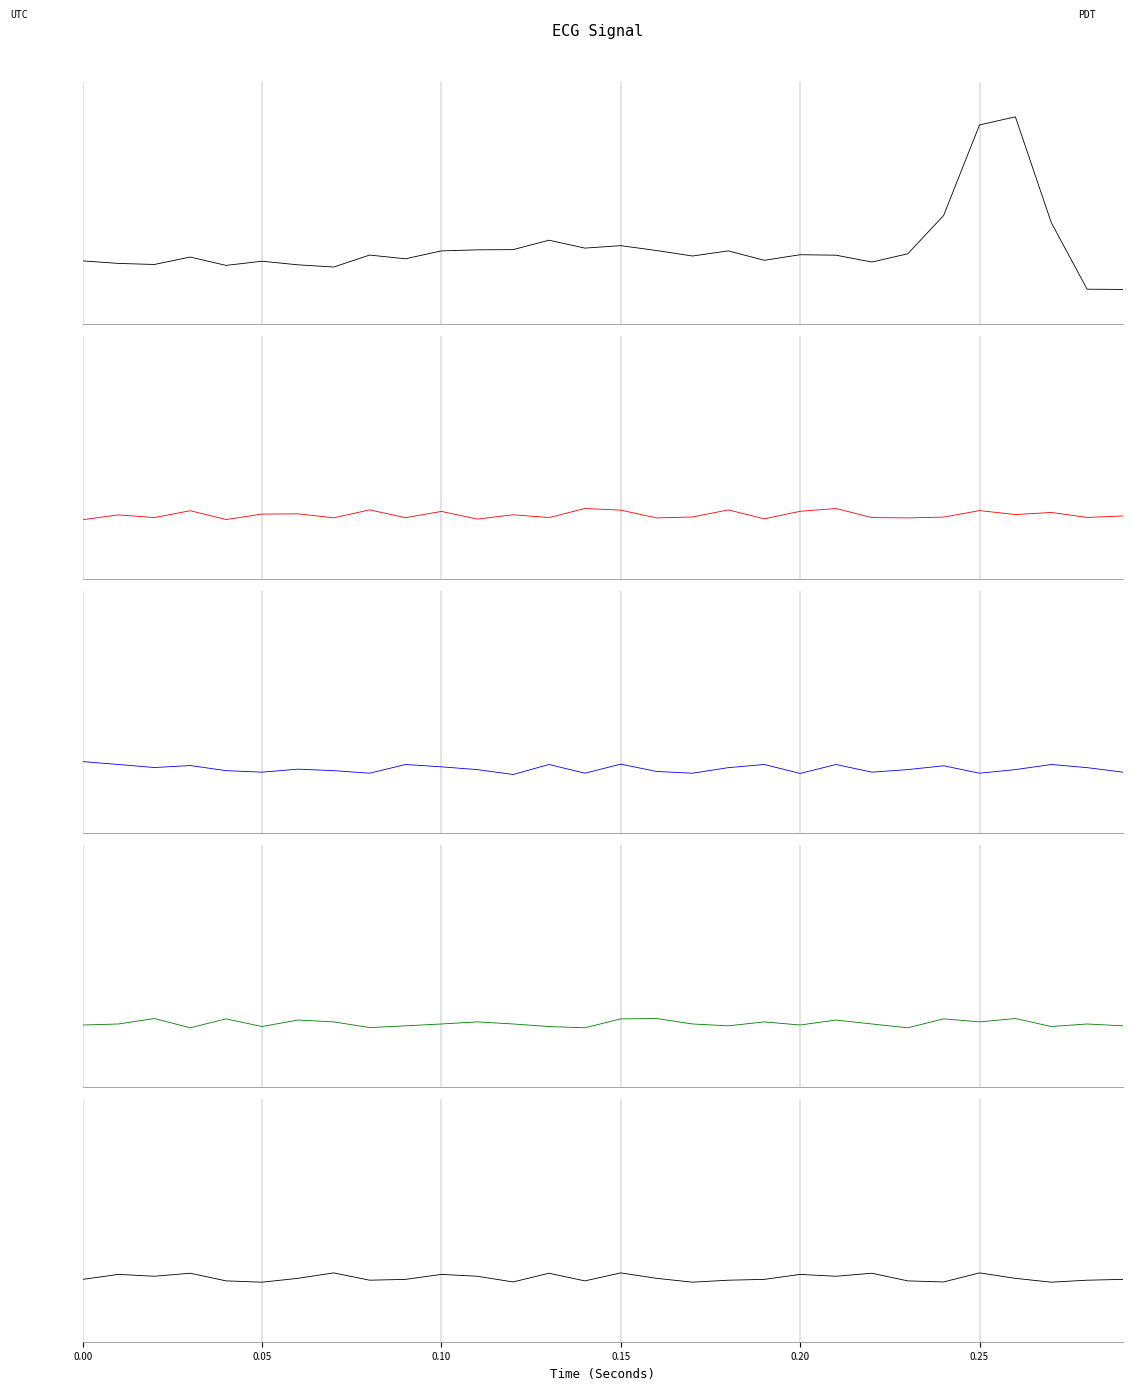

Which series has the widest spread of values?

ECG segment 1